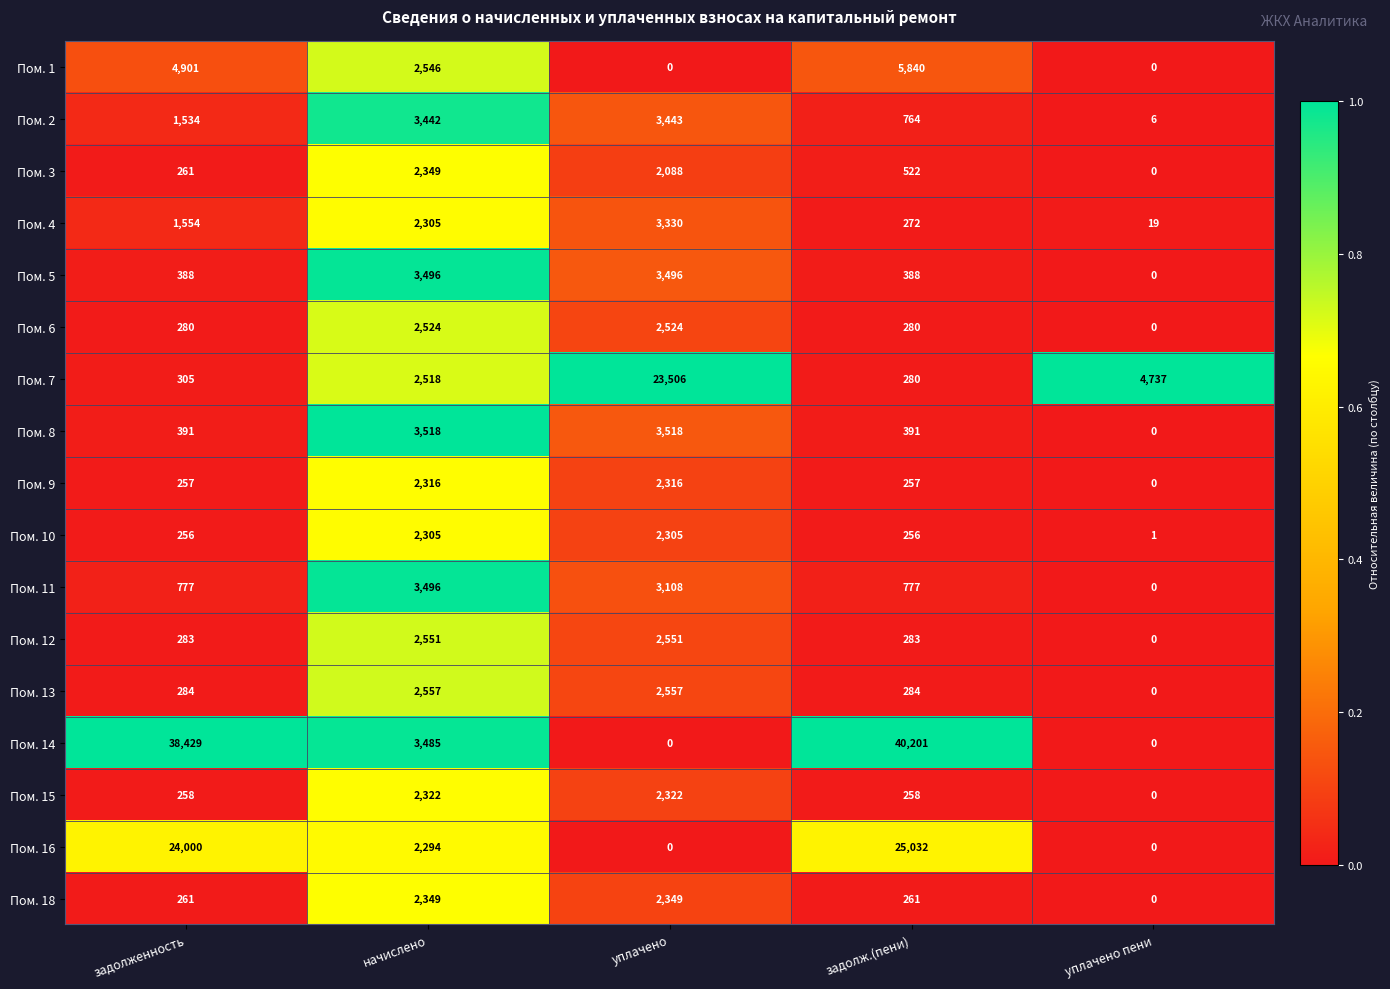

The value of Пом. 3 at начислено is 564. True or false?

False